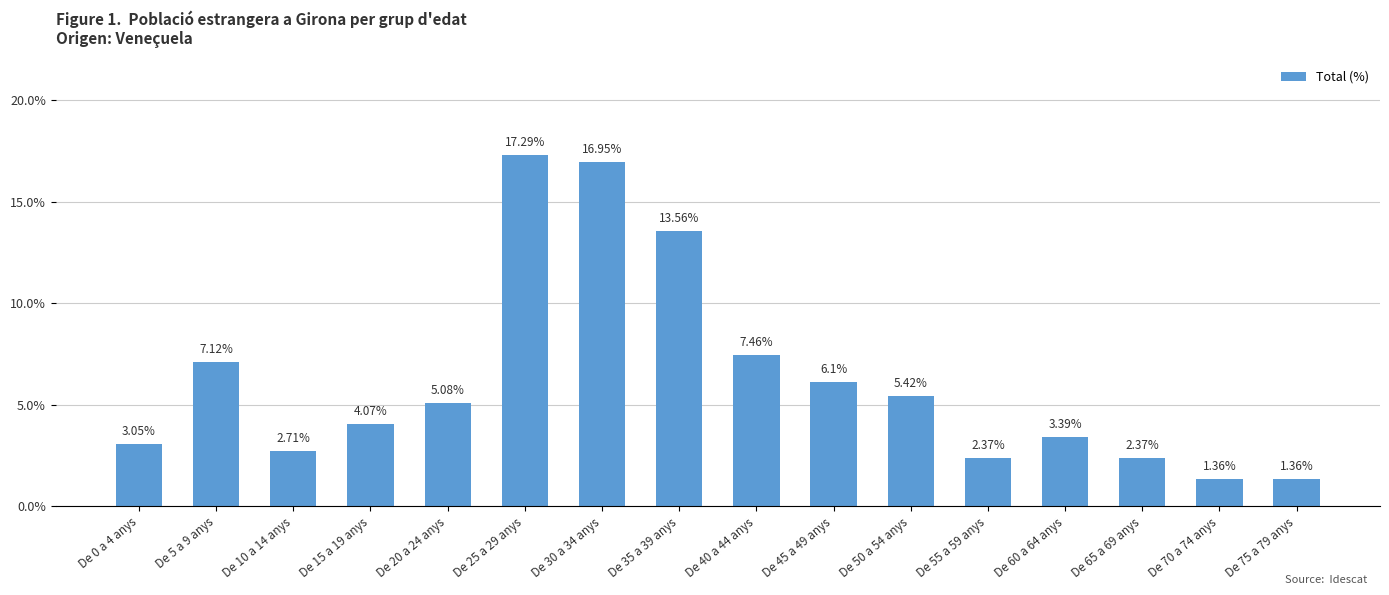

Approximately how many times larger is the value at De 20 a 24 anys compared to De 70 a 74 anys?

3.7